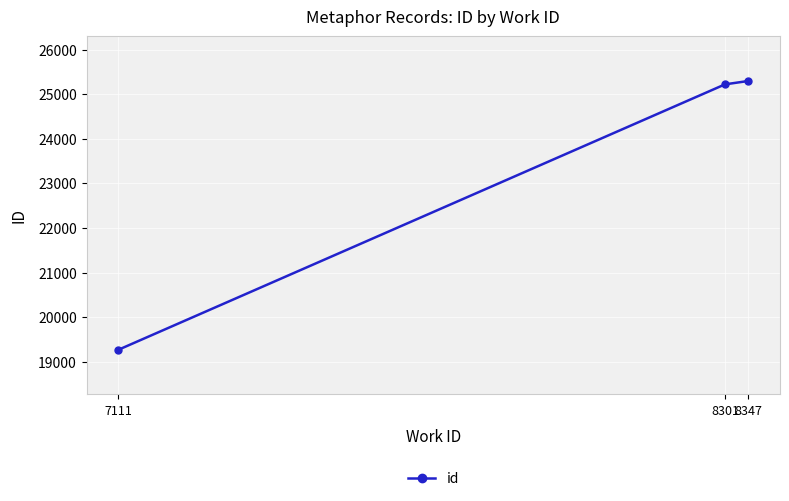

List the labels in order of value, largest first.

8347, 8301, 7111